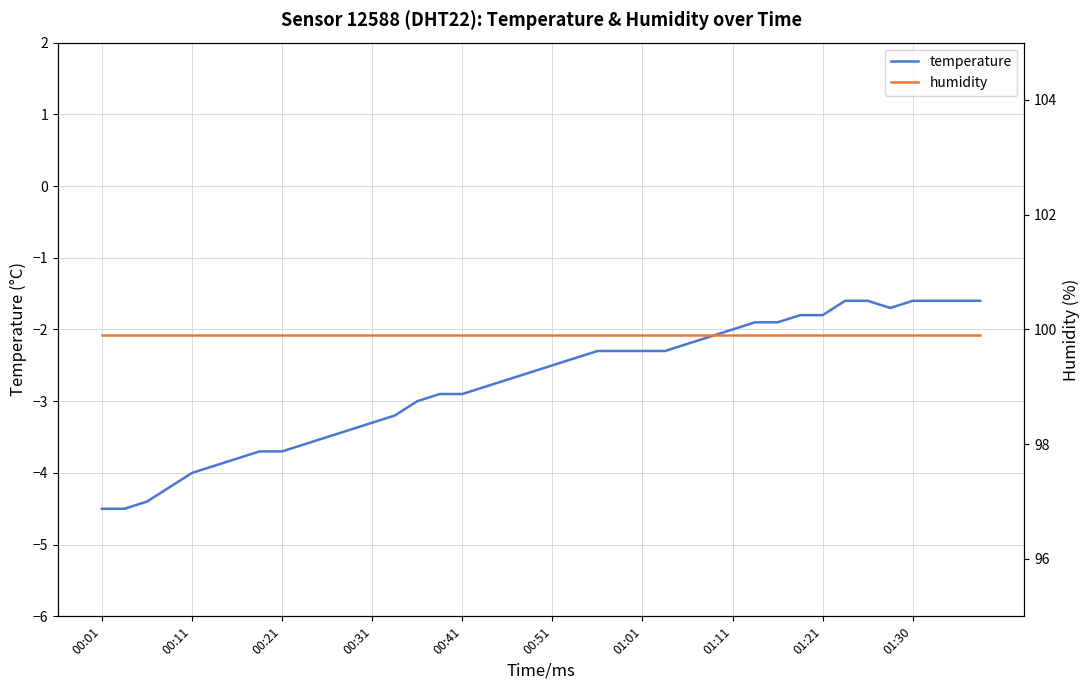

Is it true that humidity equals 99.9 at 35?

True